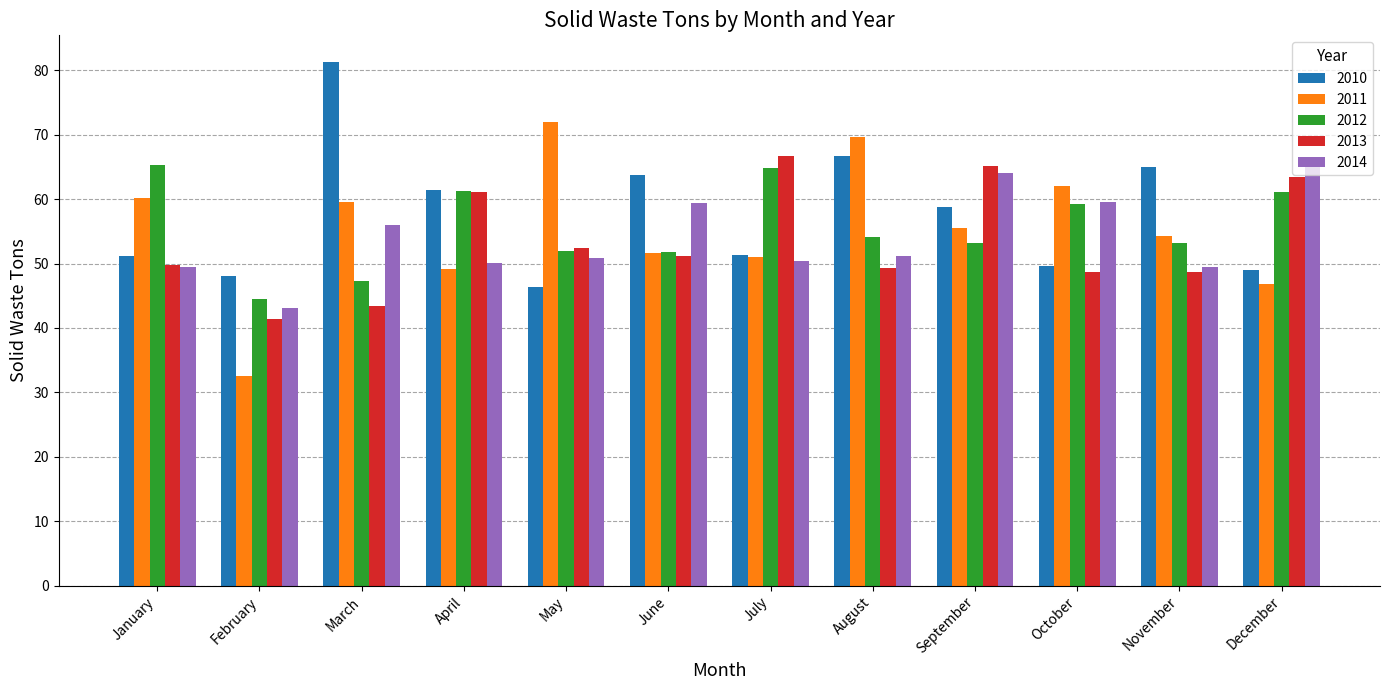

Does the chart contain any negative values?

No